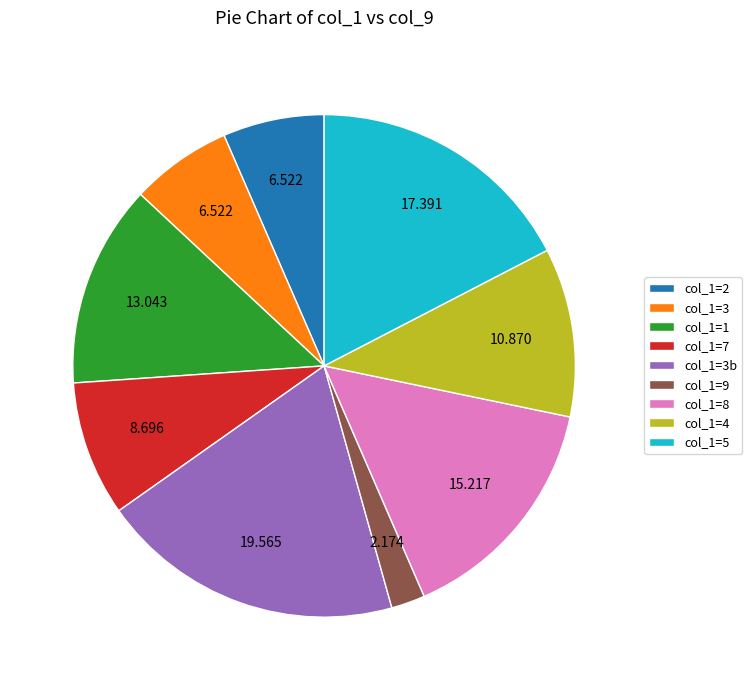

Do col_1=7 and col_1=4 together represent more than half of the pie?

No